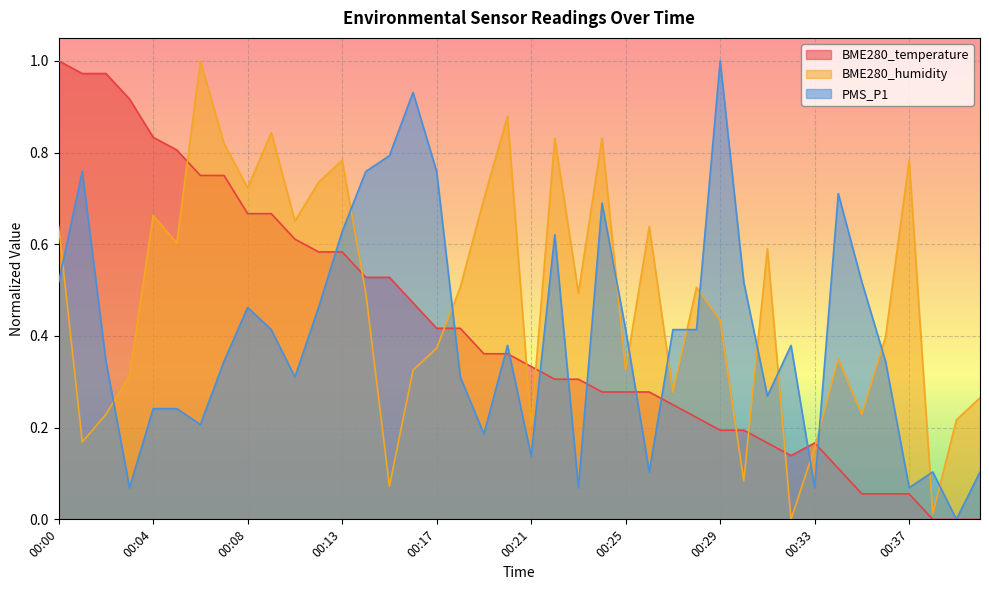

At how many categories does at least one series exceed 0?

40